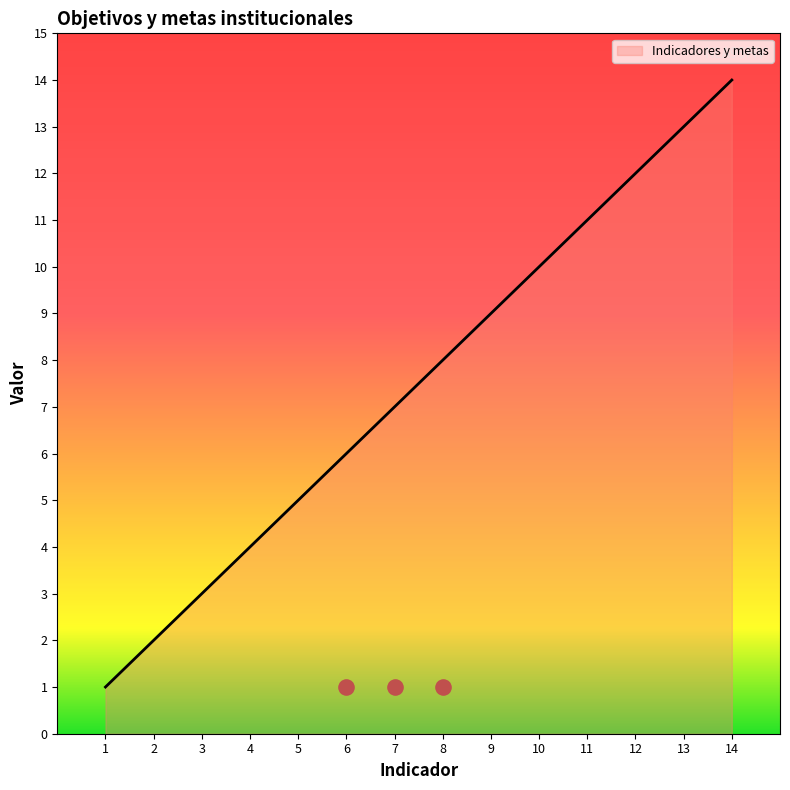

What is the ratio of the value at 12 to the value at 4?

3.0